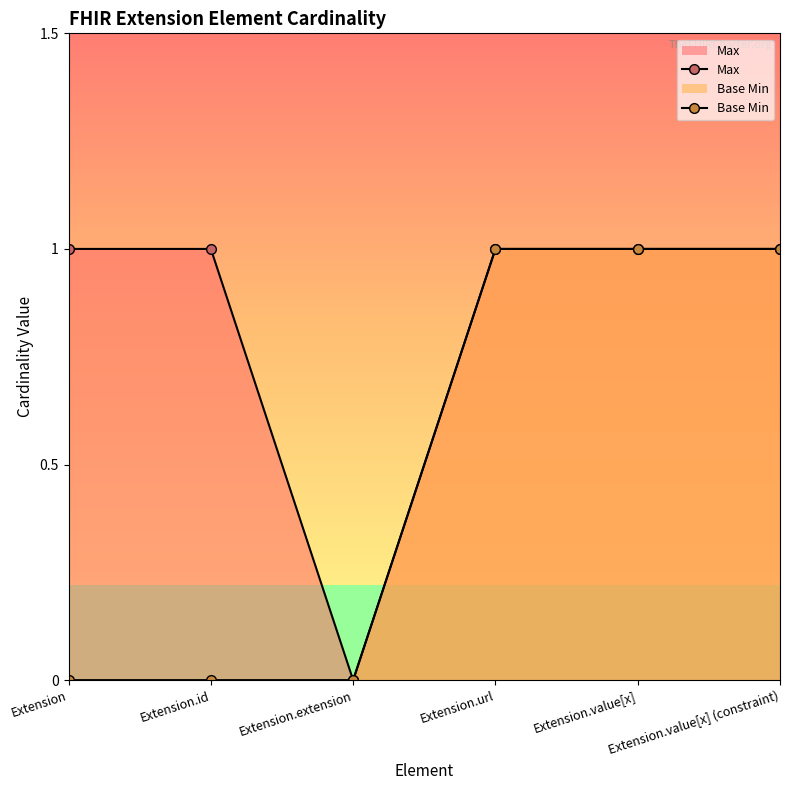

Reading left to right, list all the values displayed in this chart.

Max: 1	1	0	1	1	1
Base Min: 0	0	0	1	1	1